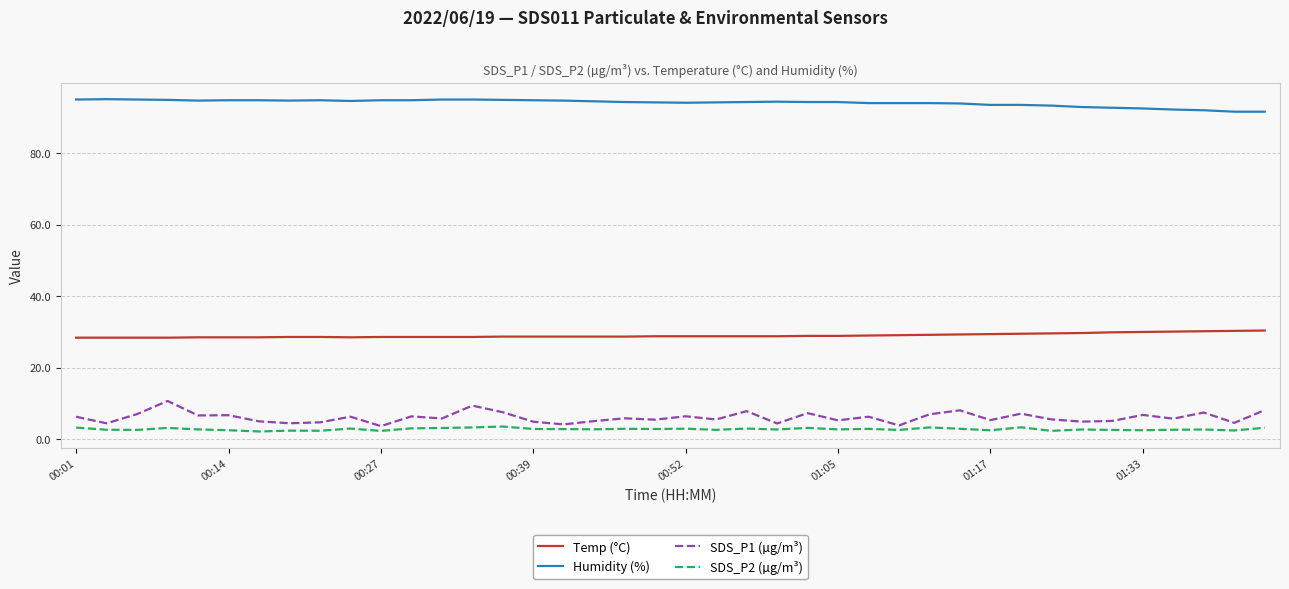

Which series has the largest range (max minus min)?

SDS_P1 (µg/m³)